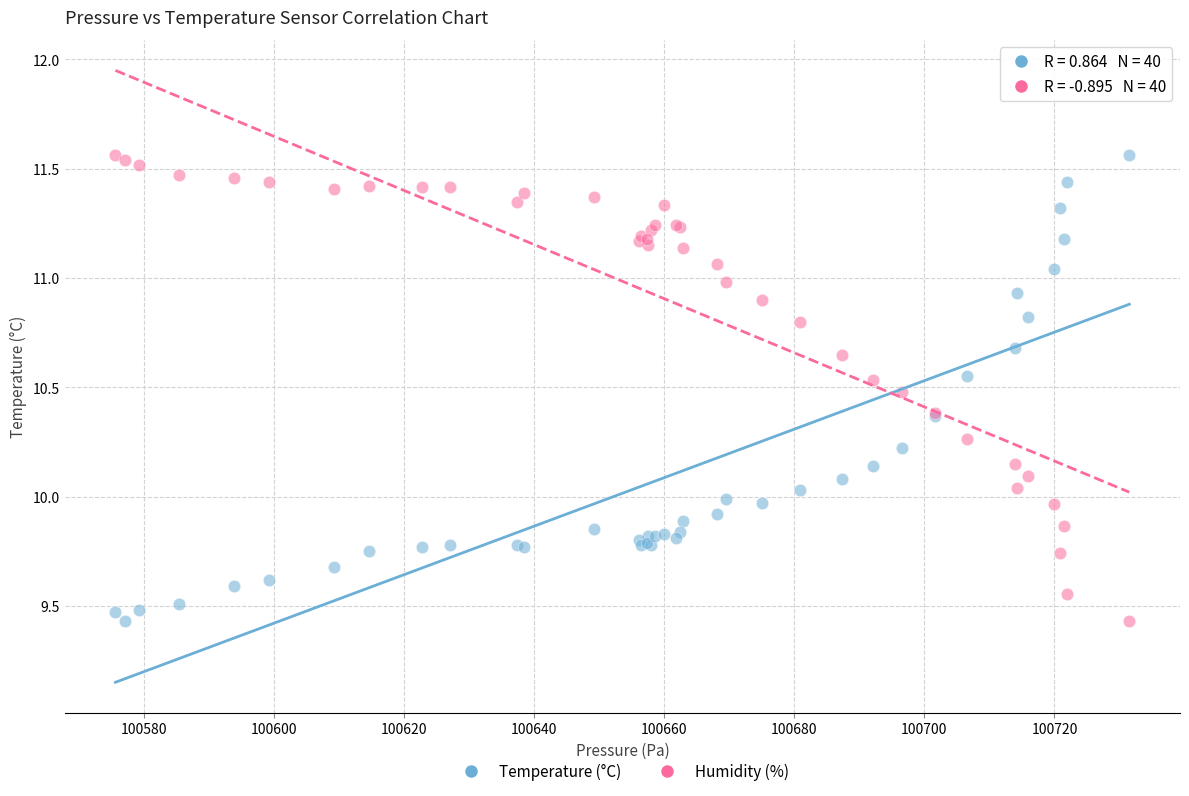

What are all the series names shown in the legend?

Temperature (°C), Humidity (%)